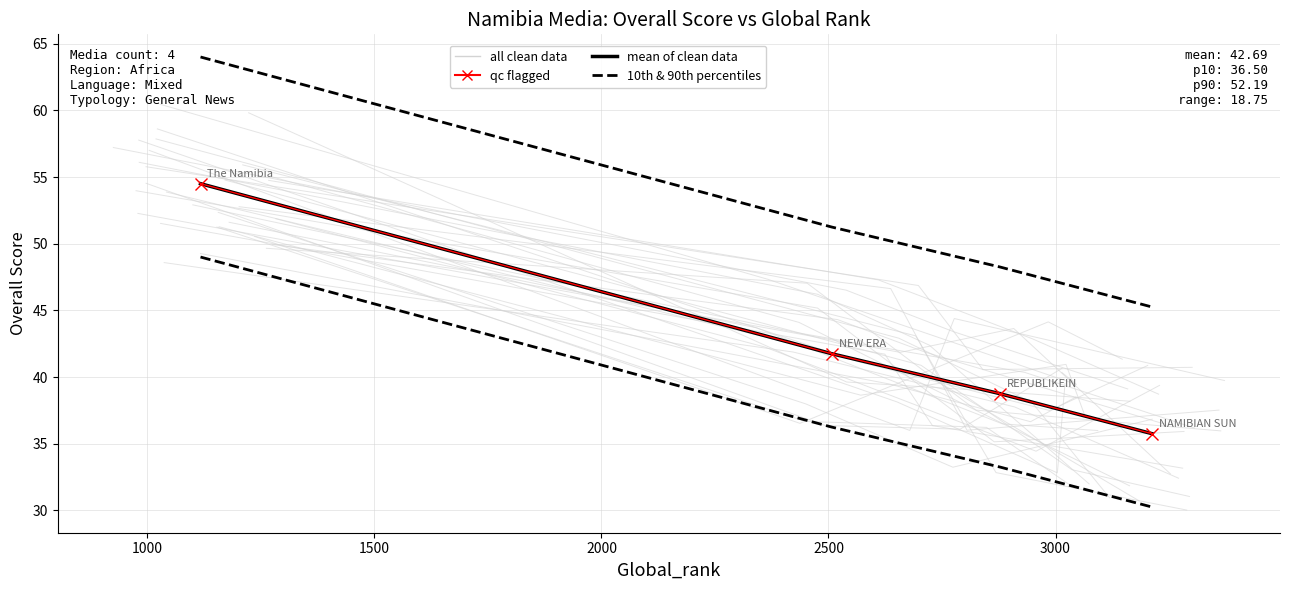

What is the value of the 10th & 90th percentiles point at the 4th from the left?

30.2